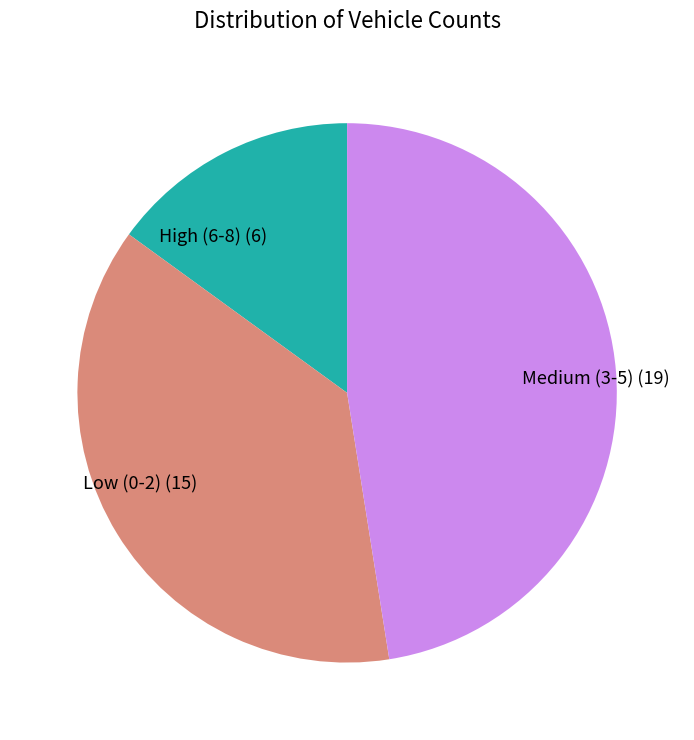

Is the sum of High (6-8) (6) and Low (0-2) (15) greater than half?

Yes